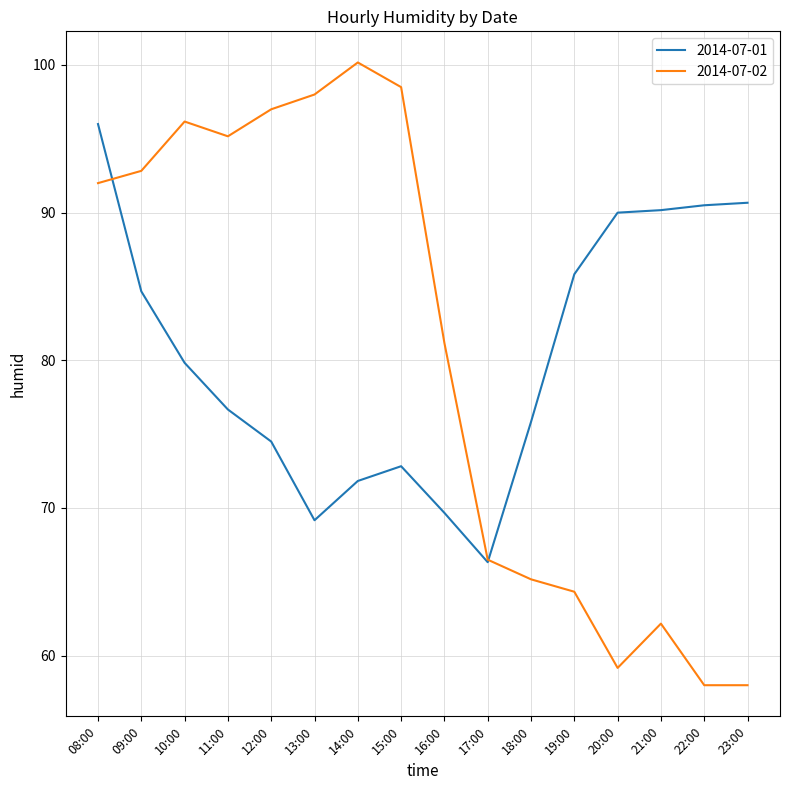

What position from the left is 13:00?

6